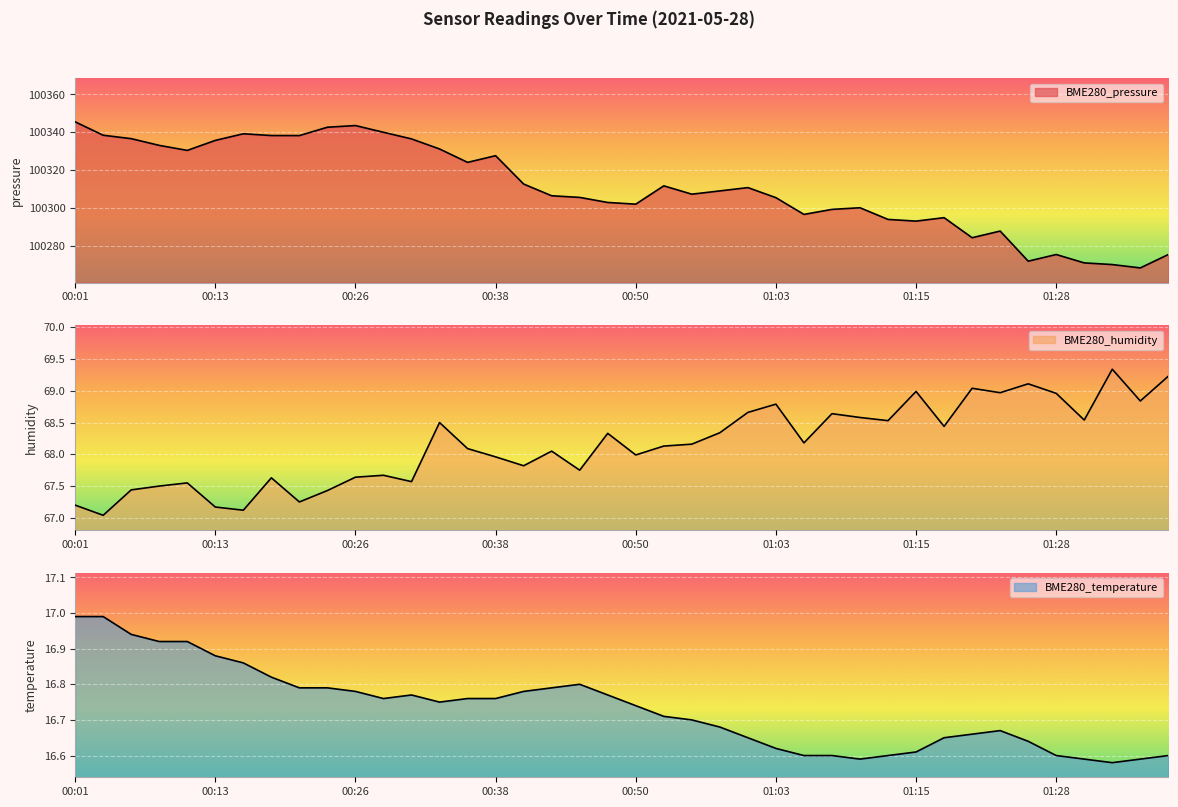

Reading left to right, what are all the values shown in this chart?

BME280_pressure: 100345.5	100338.4	100336.6	100333.0	100330.4	100335.7	100339.2	100338.2	100338.2	100342.6	100343.5	100339.9	100336.4	100331.1	100324.1	100327.6	100312.6	100306.4	100305.6	100302.9	100302.0	100311.7	100307.2	100309.0	100310.7	100305.4	100296.6	100299.2	100300.1	100293.9	100293.0	100294.8	100284.2	100287.8	100271.9	100275.4	100270.9	100270.1	100268.3	100275.4
BME280_humidity: 67.2	67.0	67.4	67.5	67.5	67.2	67.1	67.6	67.2	67.4	67.6	67.7	67.6	68.5	68.1	68.0	67.8	68.0	67.8	68.3	68.0	68.1	68.2	68.3	68.7	68.8	68.2	68.6	68.6	68.5	69.0	68.4	69.0	69.0	69.1	69.0	68.5	69.3	68.8	69.2
BME280_temperature: 17.0	17.0	16.9	16.9	16.9	16.9	16.9	16.8	16.8	16.8	16.8	16.8	16.8	16.8	16.8	16.8	16.8	16.8	16.8	16.8	16.7	16.7	16.7	16.7	16.6	16.6	16.6	16.6	16.6	16.6	16.6	16.6	16.7	16.7	16.6	16.6	16.6	16.6	16.6	16.6